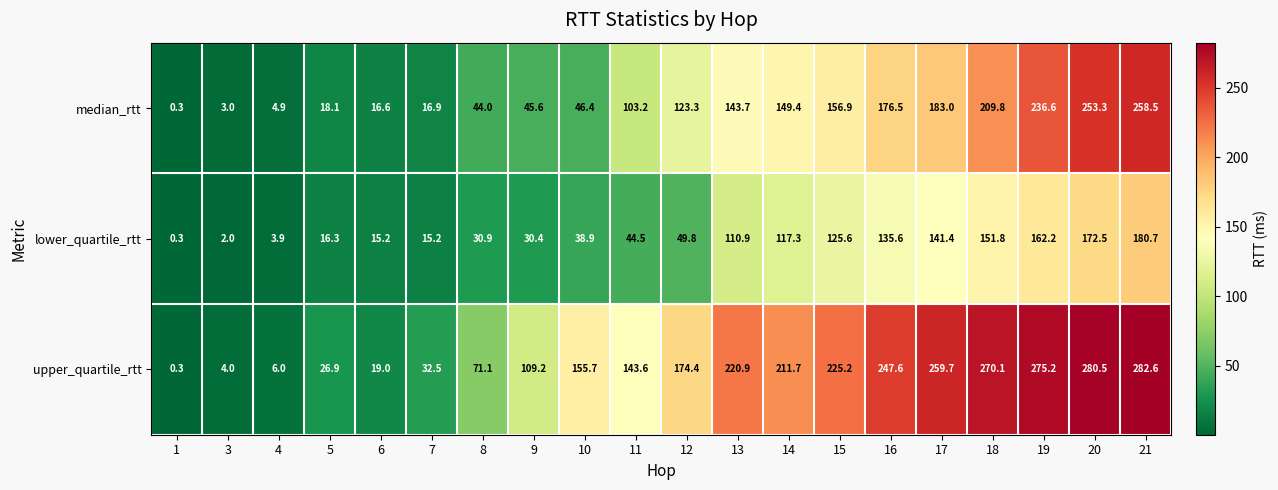

What is the sum of all median_rtt values?

2190.0